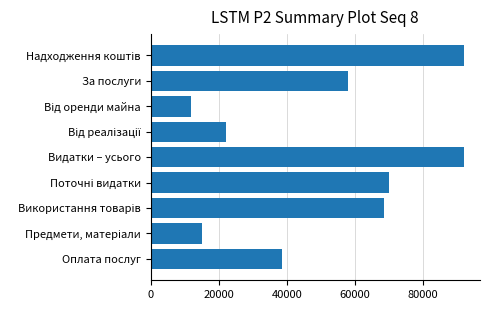

What is the difference between the values at Видатки – усього and Оплата послуг?

53540